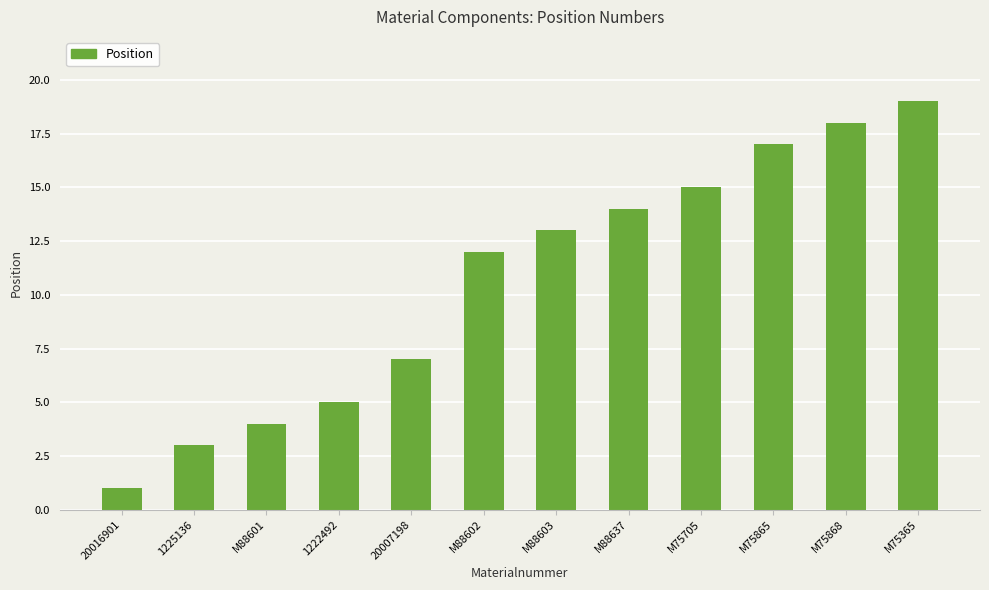

What is the average value?

11